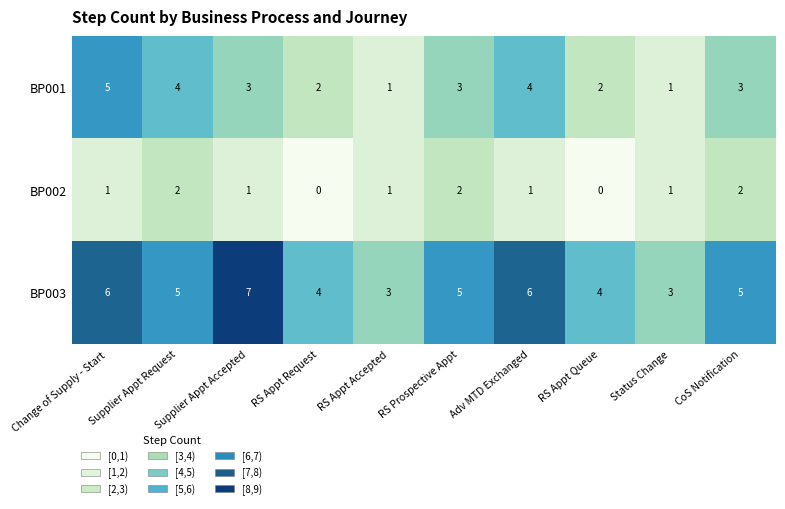

At which category is the sum across all series the highest?

Change of Supply - Start